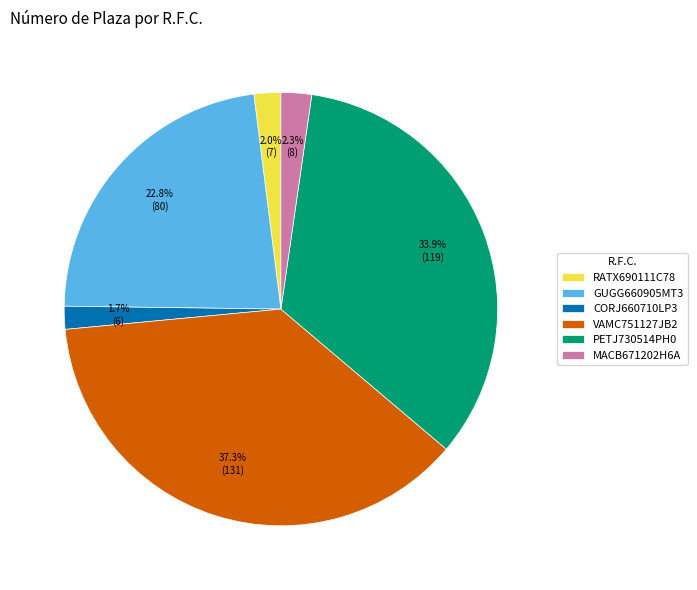

To the nearest percent, what is the average slice percentage?

17%